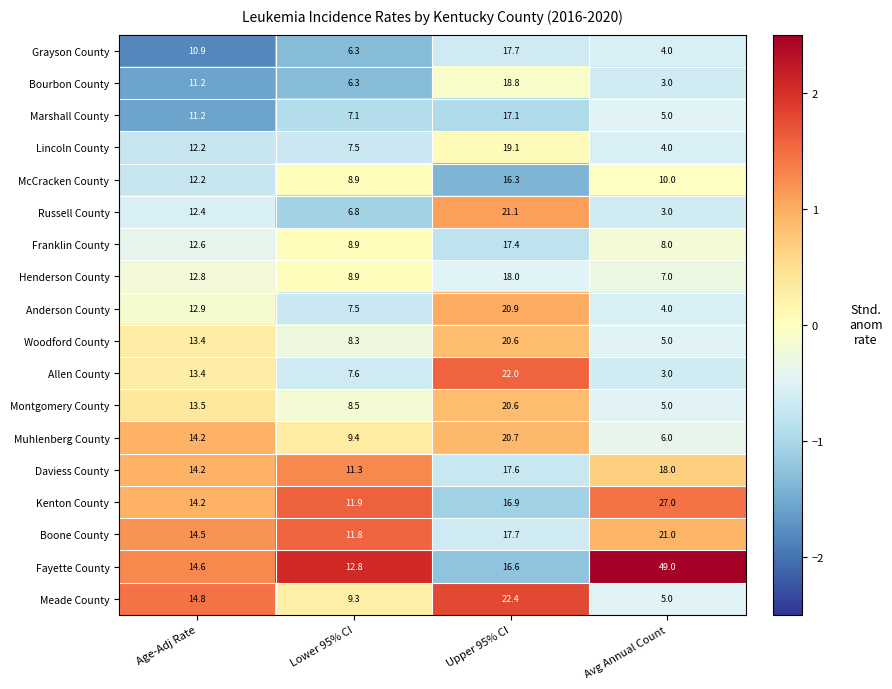

Is the value of Franklin County at Avg Annual Count greater than the value of McCracken County at Upper 95% CI?

No